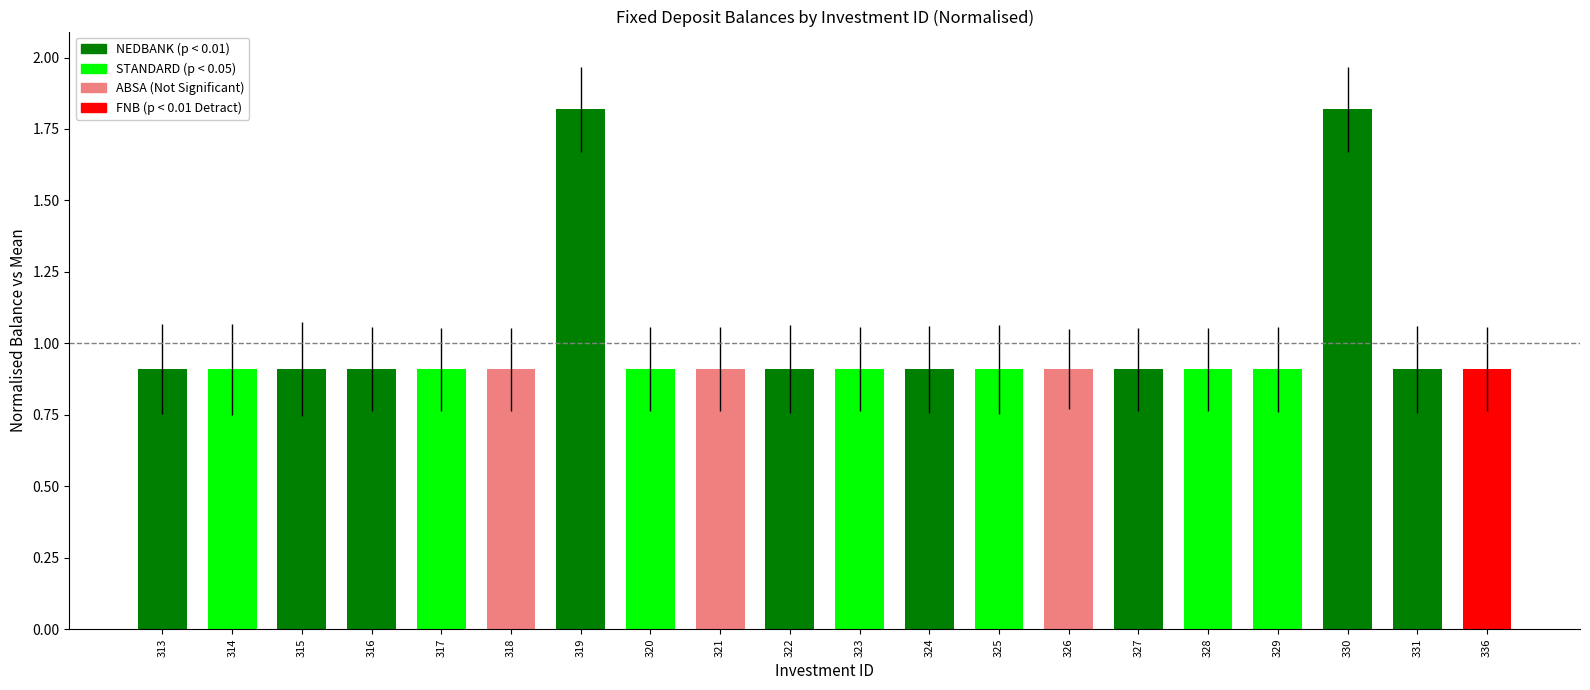

What is the difference between the second highest and second lowest values?

0.9